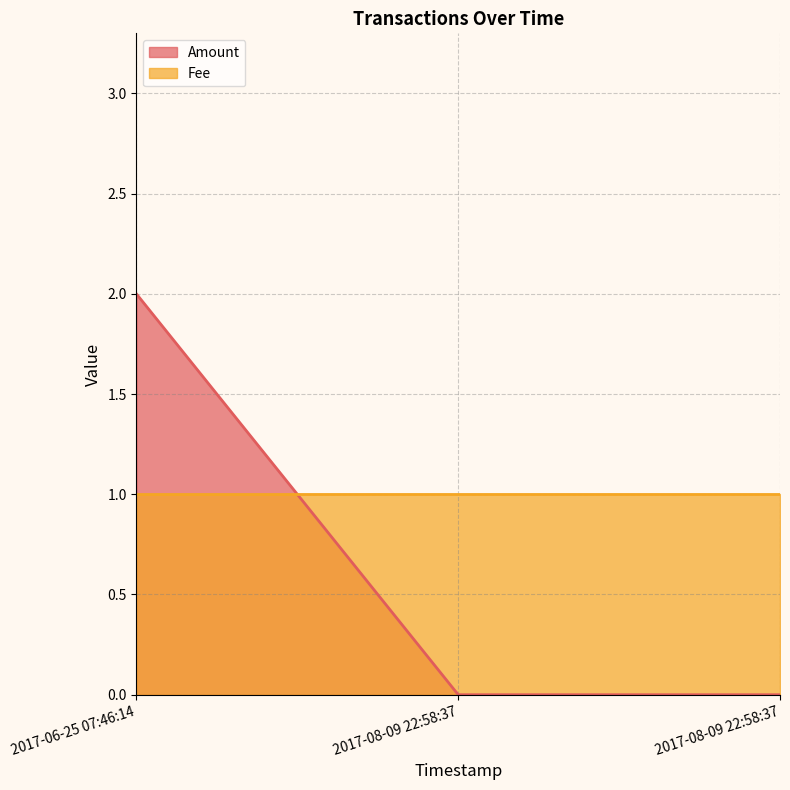

Does the chart have visible grid lines?

Yes